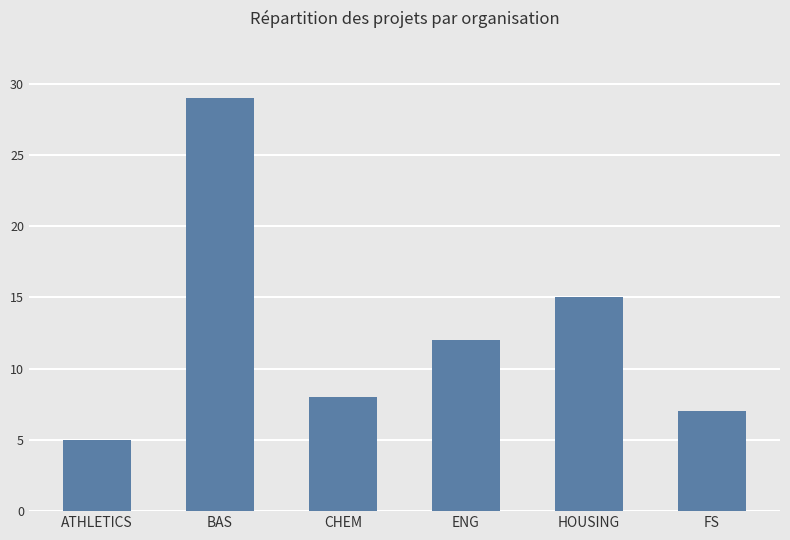

Reading left to right, what are all the values shown in this chart?

5	29	8	12	15	7